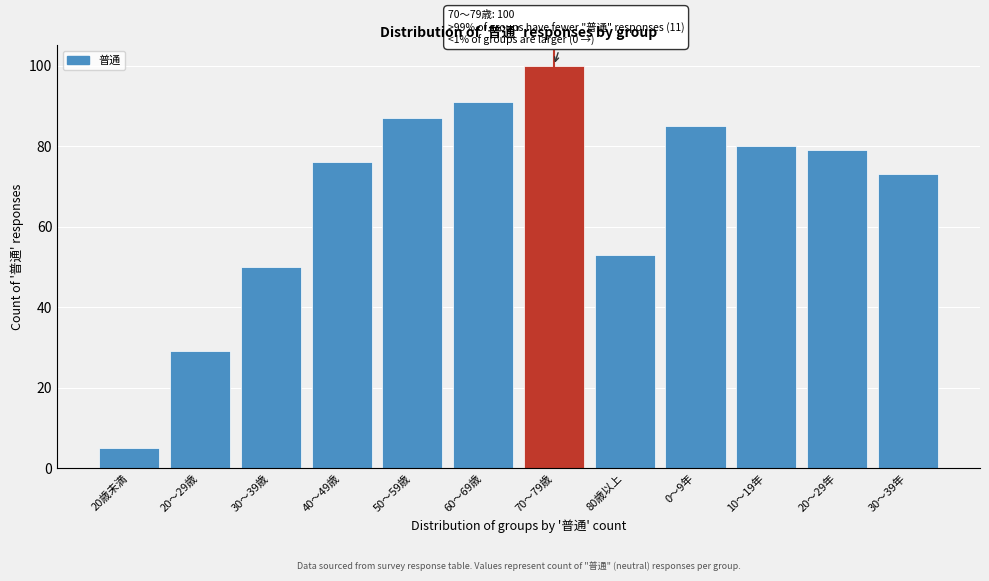

Reading left to right, list all the values displayed in this chart.

5	29	50	76	87	91	100	53	85	80	79	73